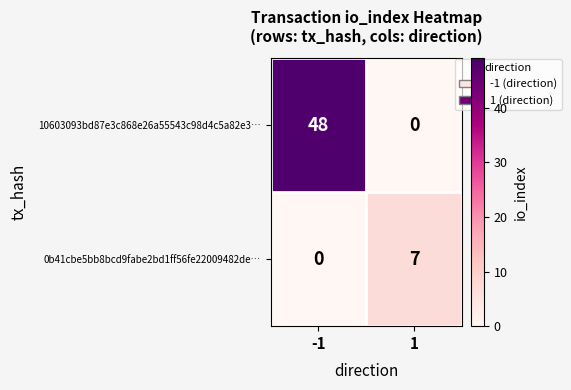

What is the difference between the maximum and minimum values in the 0b41cbe5bb8bcd9fabe2bd1ff56fe22009482de… series?

7